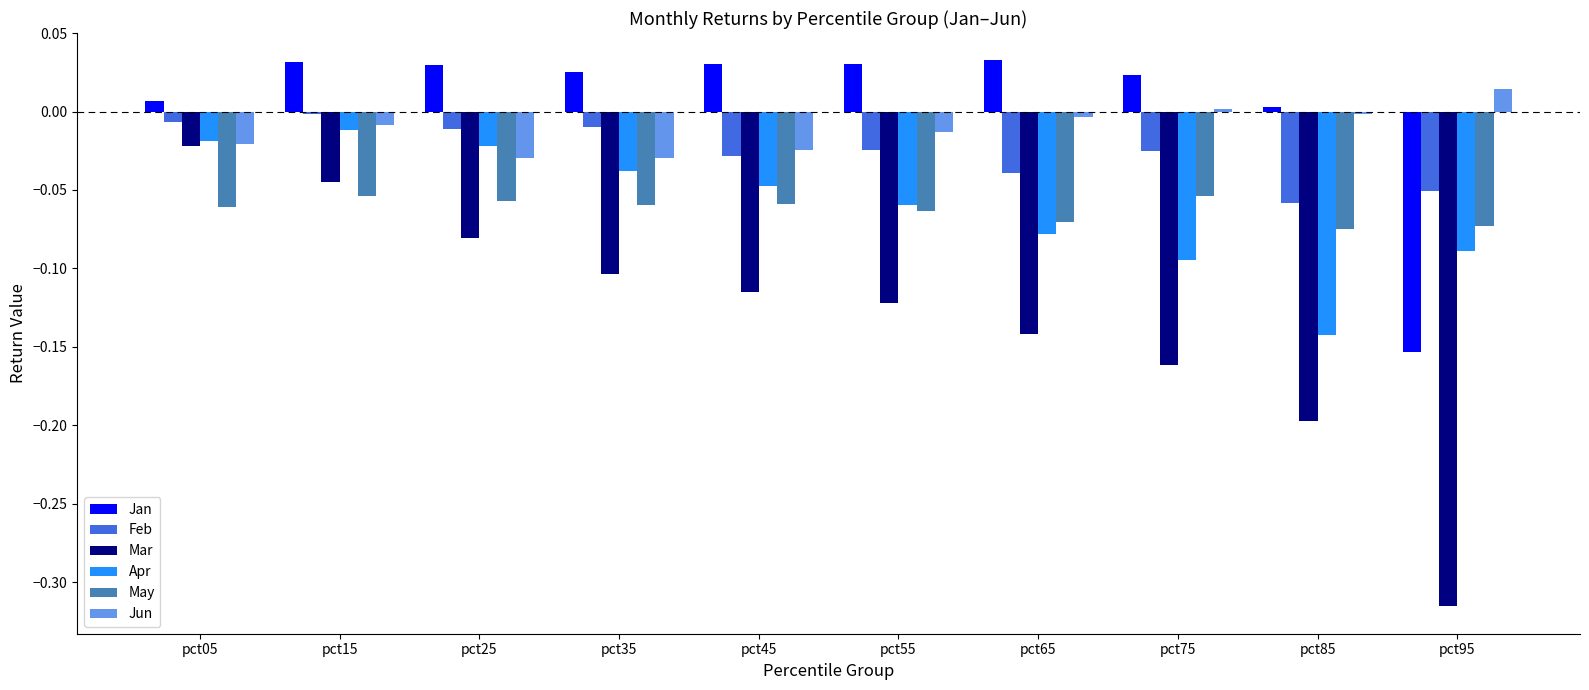

Which series has the largest total across all categories?

Jan